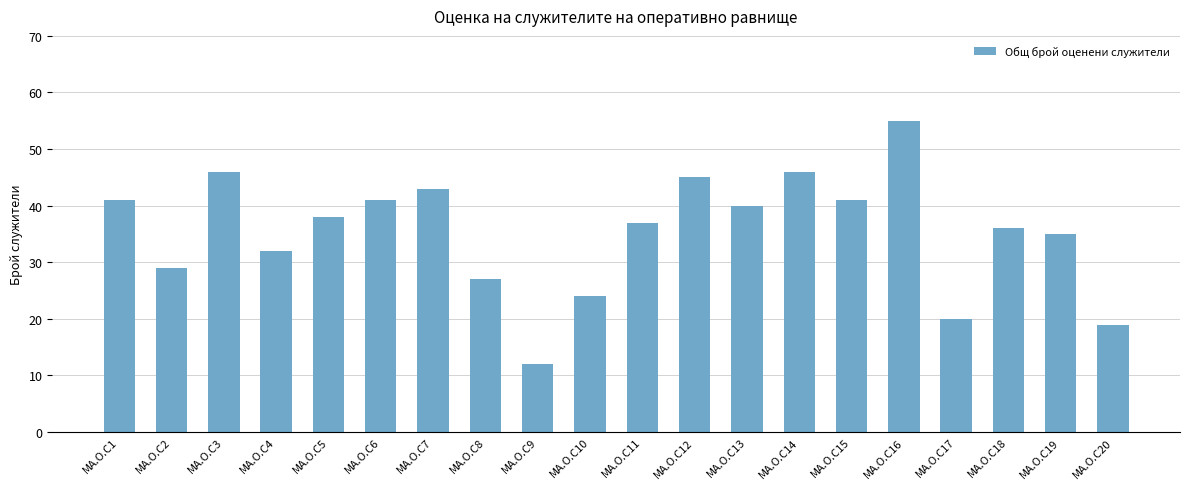

Which category has the highest value across all series?

MA.O.C16